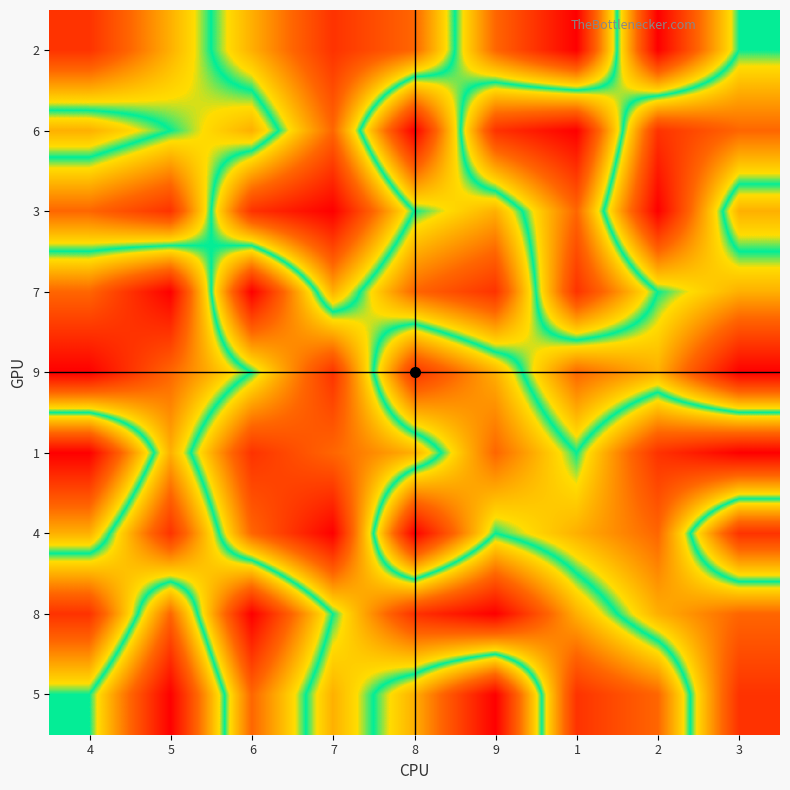

What is the spread (max minus min) of values at 6?

8